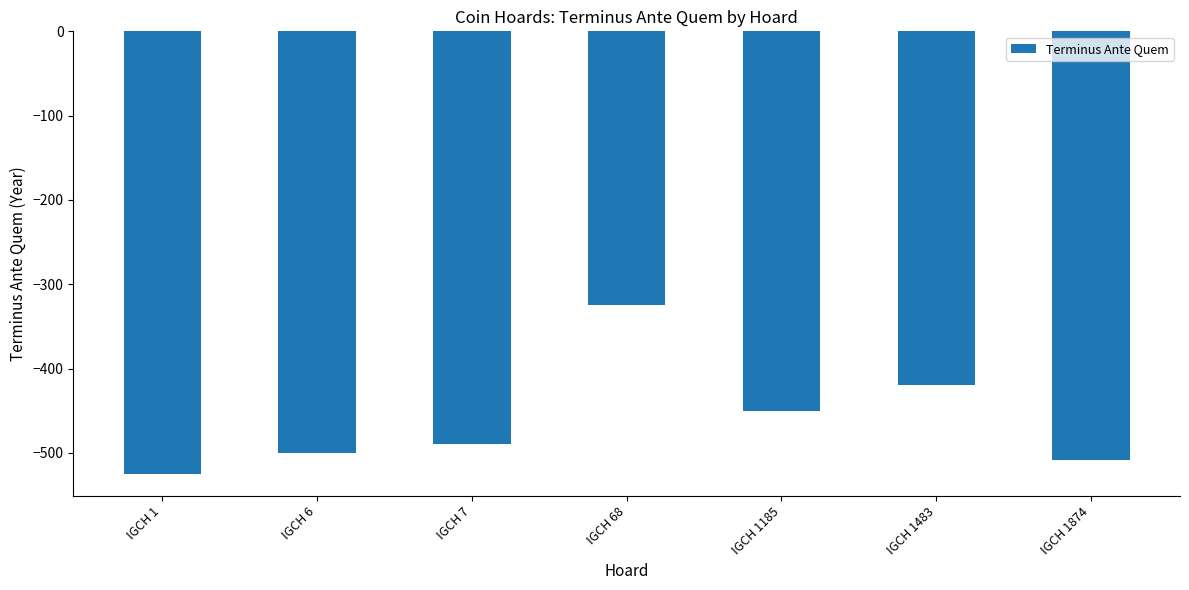

How many distinct data groups are displayed?

1